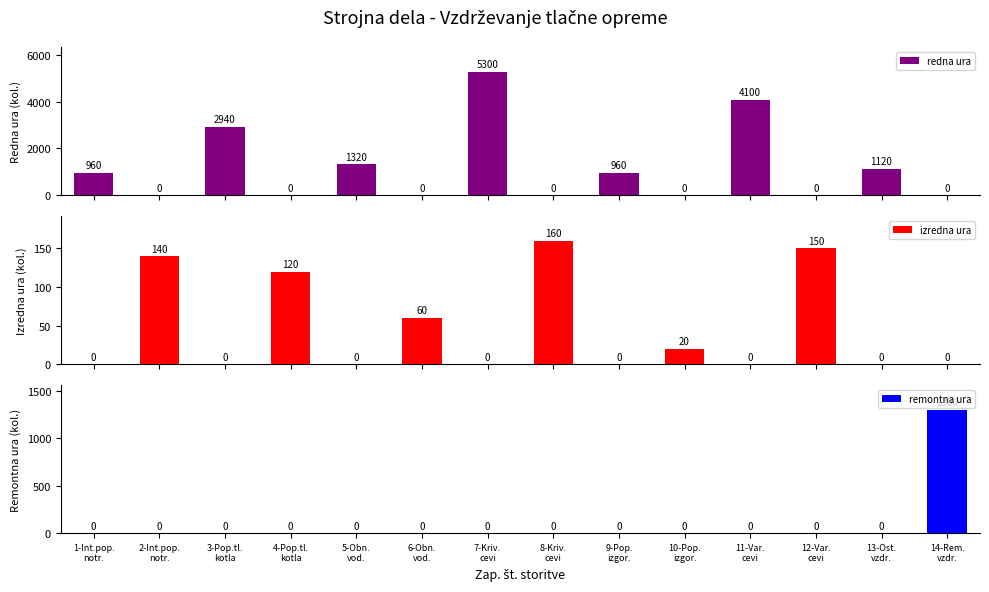

How many bars are there in each group?

3